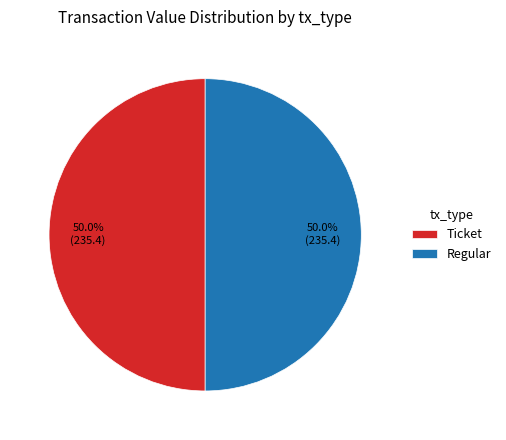

Combined, do Ticket and Regular account for over 50%?

Yes